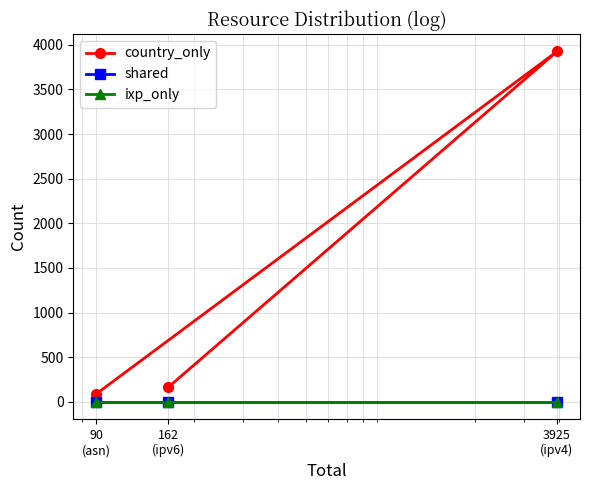

Read the country_only value at 90
(asn), to the nearest 50.

100